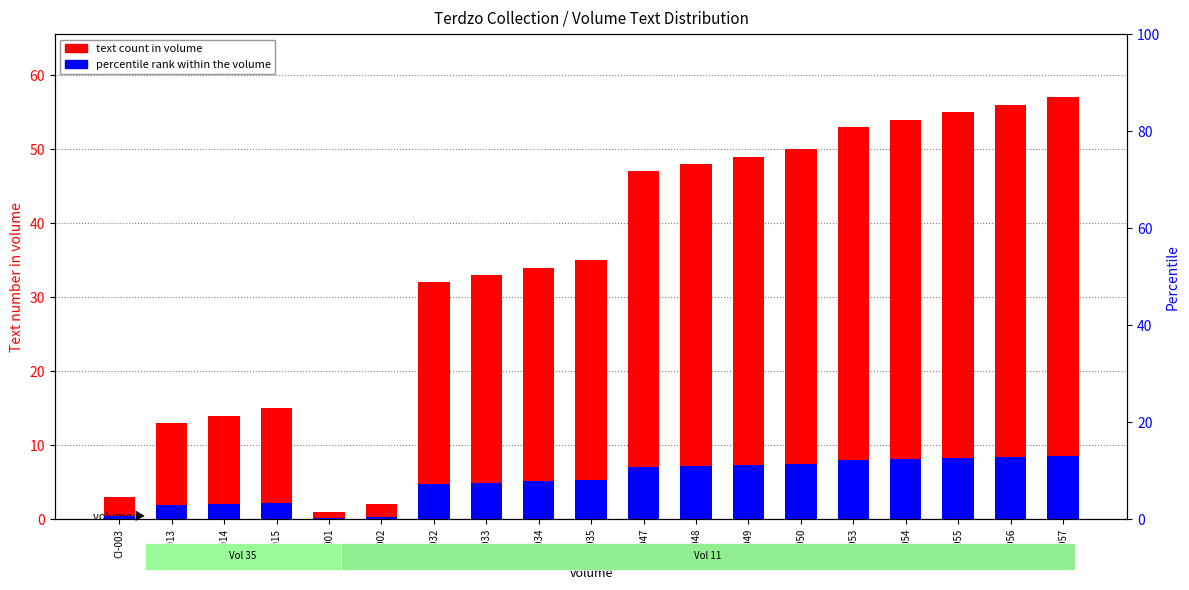

What is the value of the percentile rank within the volume bar at the 9th from the left?

5.1